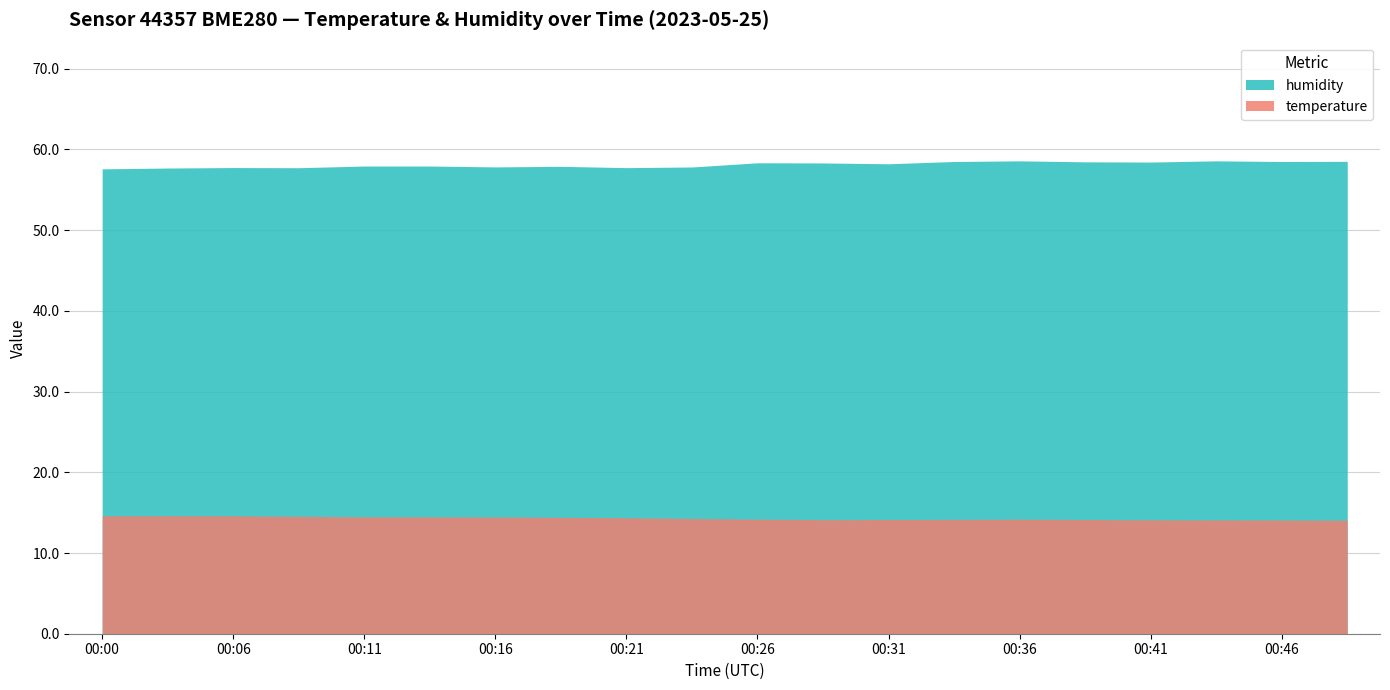

What are all the series names shown in the legend?

humidity, temperature